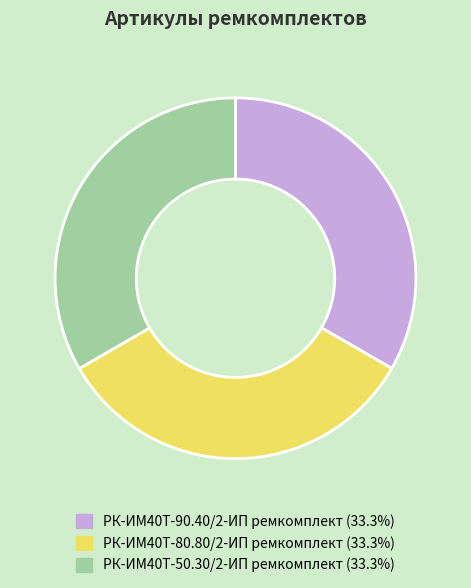

How many slices are in this pie chart?

3